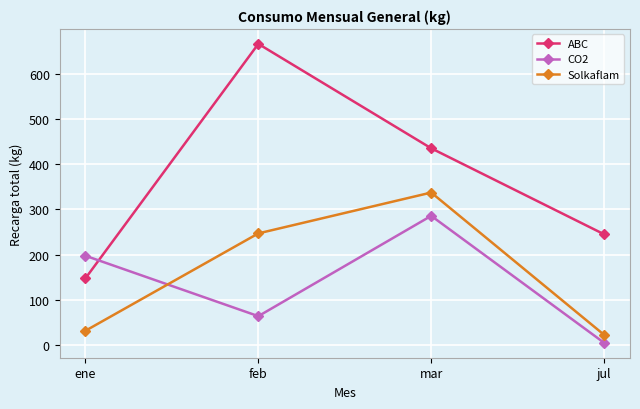

Where does the ABC series first go above 435?

feb